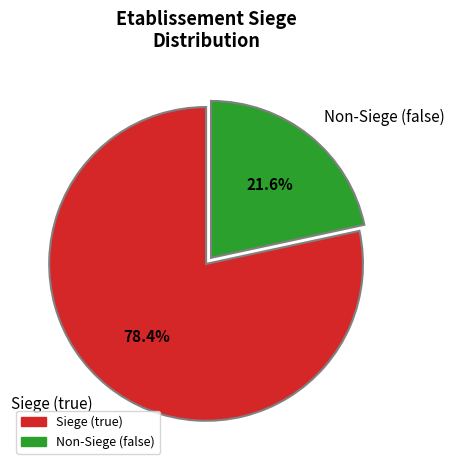

What is the ratio of the value at Siege (true) to the value at Non-Siege (false)?

3.6